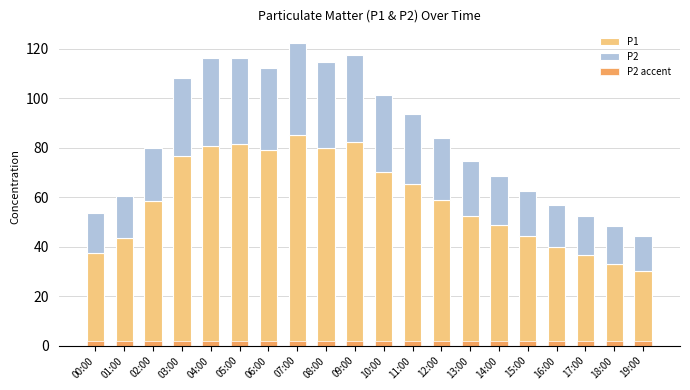

What are all the series names shown in the legend?

P1, P2, P2 accent